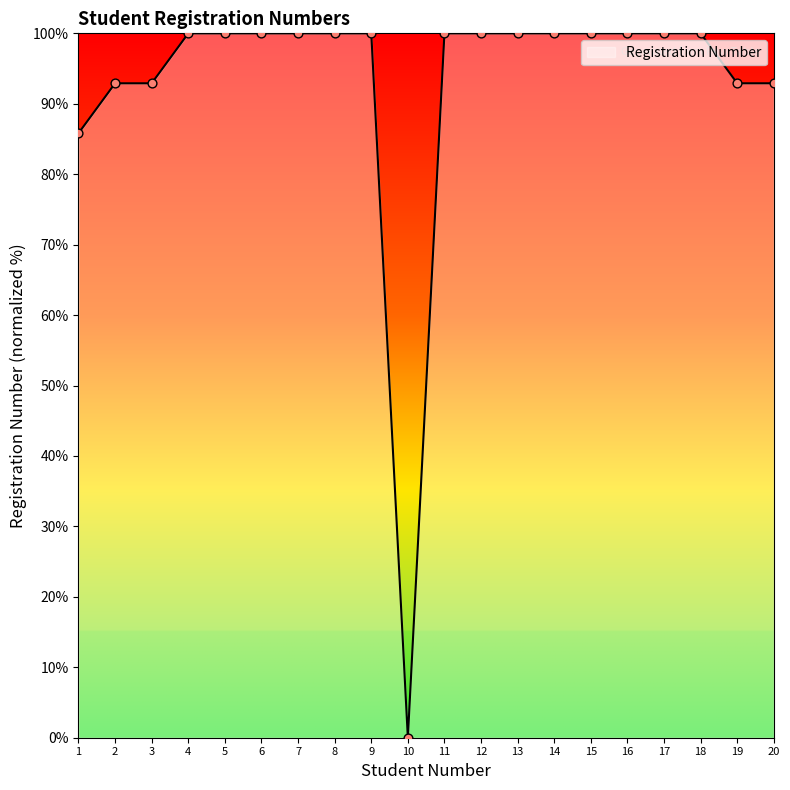

What is the change in value from 2 to 9?

+7.1